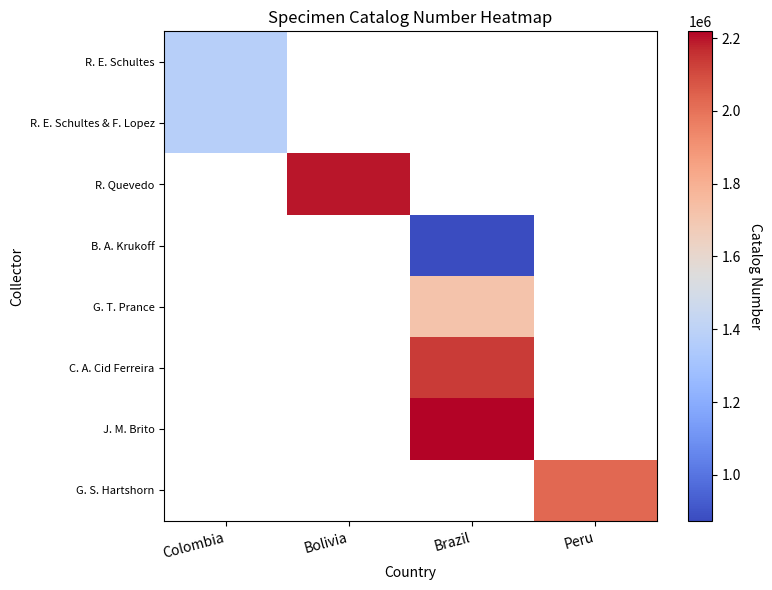

At which category does the chart reach its peak across all series?

Brazil